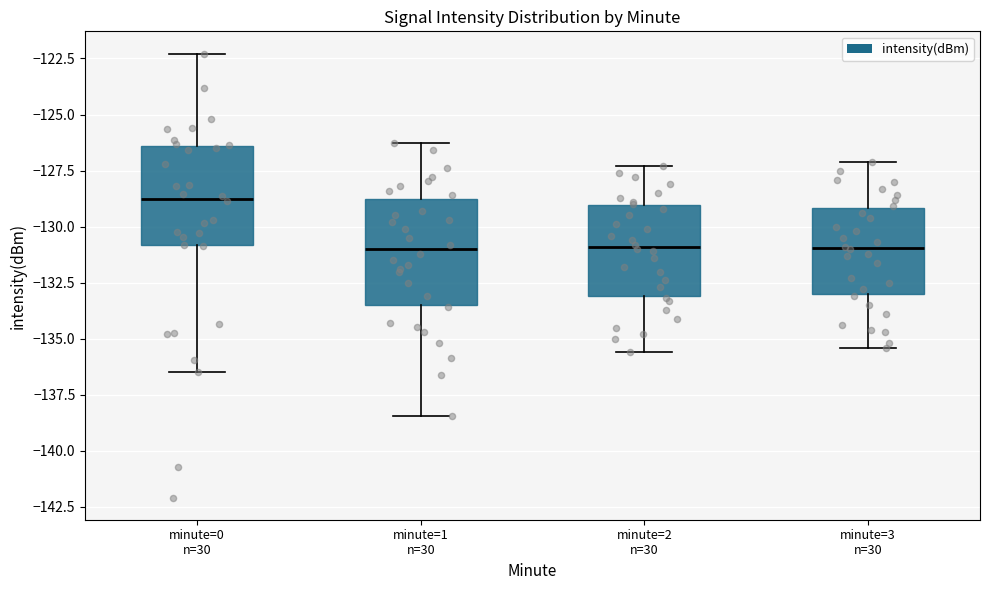

Reading left to right, transcribe this box plot: for each box, give where its median line is, the range the box spans, and where its two whiskers end, as read against the y-axis. The values are not printed on the chart, so give them approximately, as read against the axis.

minute=0 n=30: median -129.0, box -131.0 to -126.5, whiskers -136.5 to -122.5
minute=1 n=30: median -131.0, box -133.5 to -129.0, whiskers -138.5 to -126.5
minute=2 n=30: median -131.0, box -133.0 to -129.0, whiskers -135.5 to -127.5
minute=3 n=30: median -131.0, box -133.0 to -129.0, whiskers -135.5 to -127.0